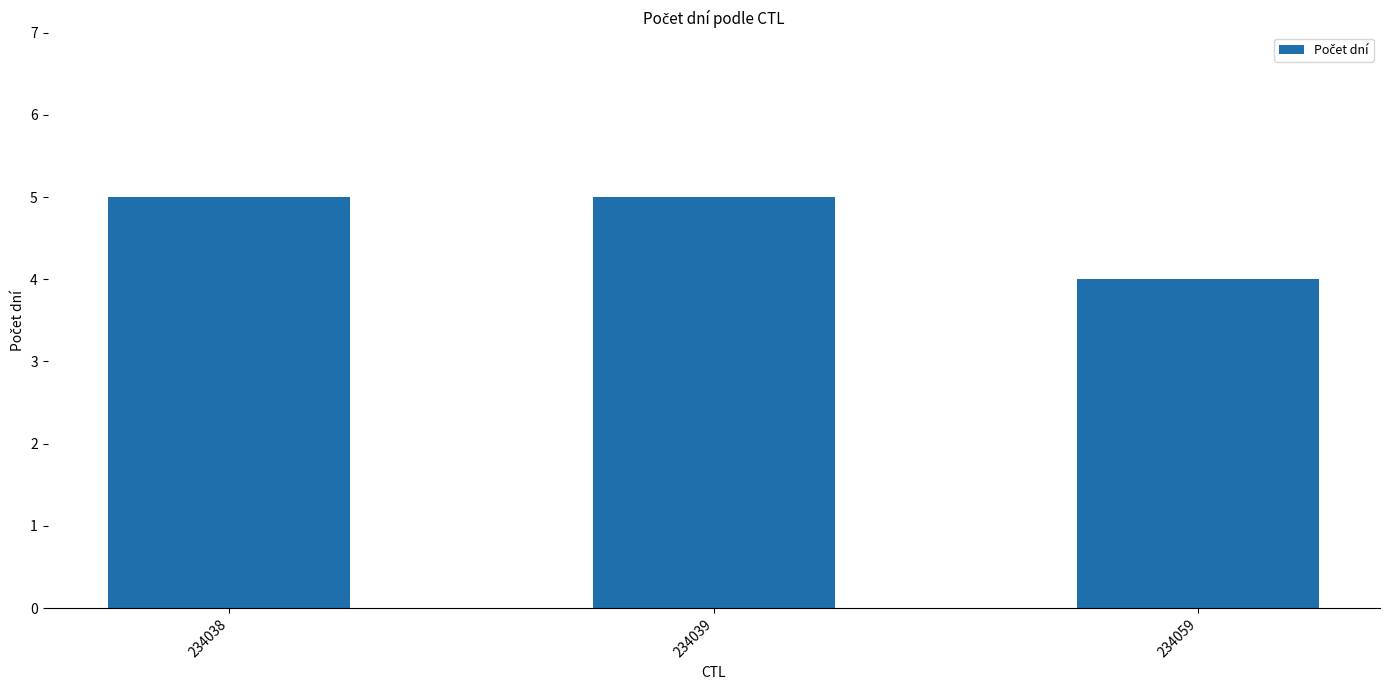

What is the average value?

5